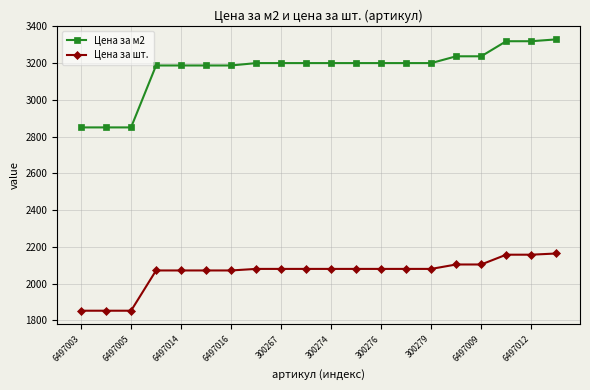

Rank the series by their average value, from lowest to highest.

Цена за шт., Цена за м2